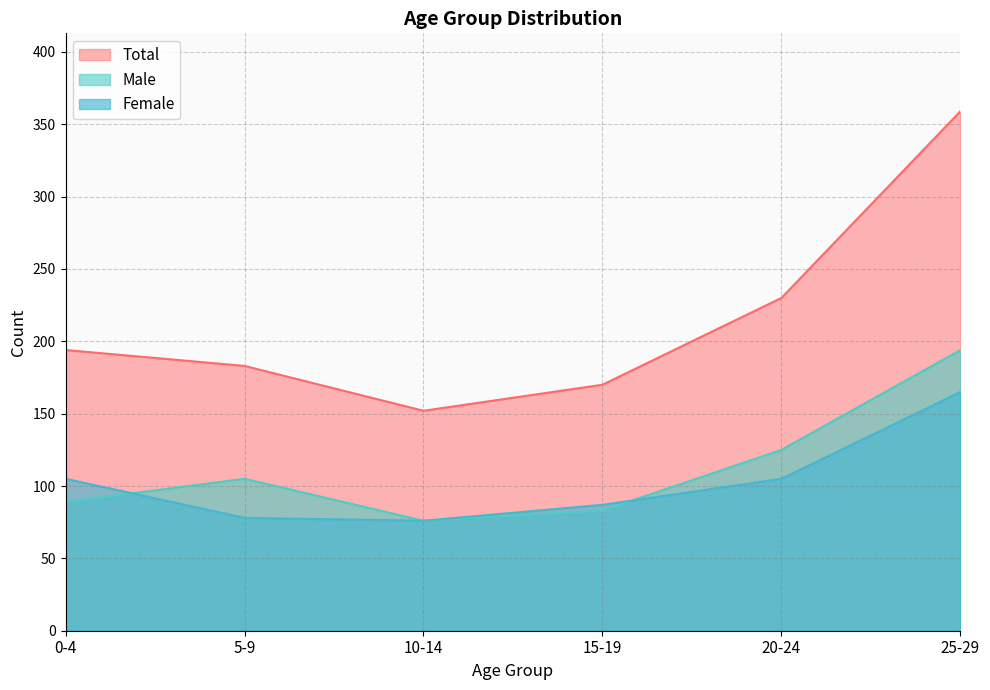

What are all the series names shown in the legend?

Total, Male, Female